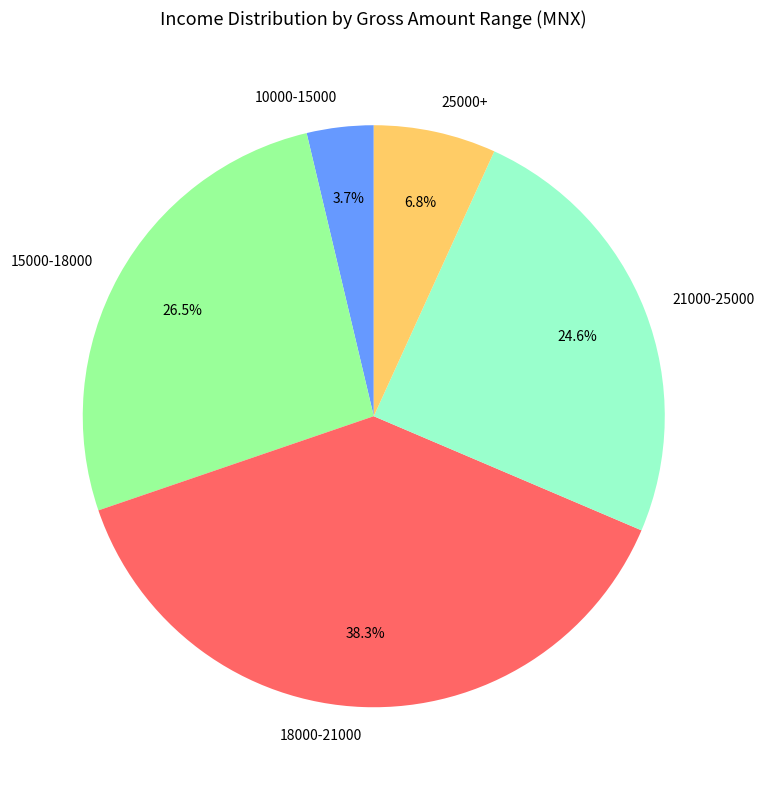

Do 15000-18000 and 10000-15000 together represent more than half of the pie?

No